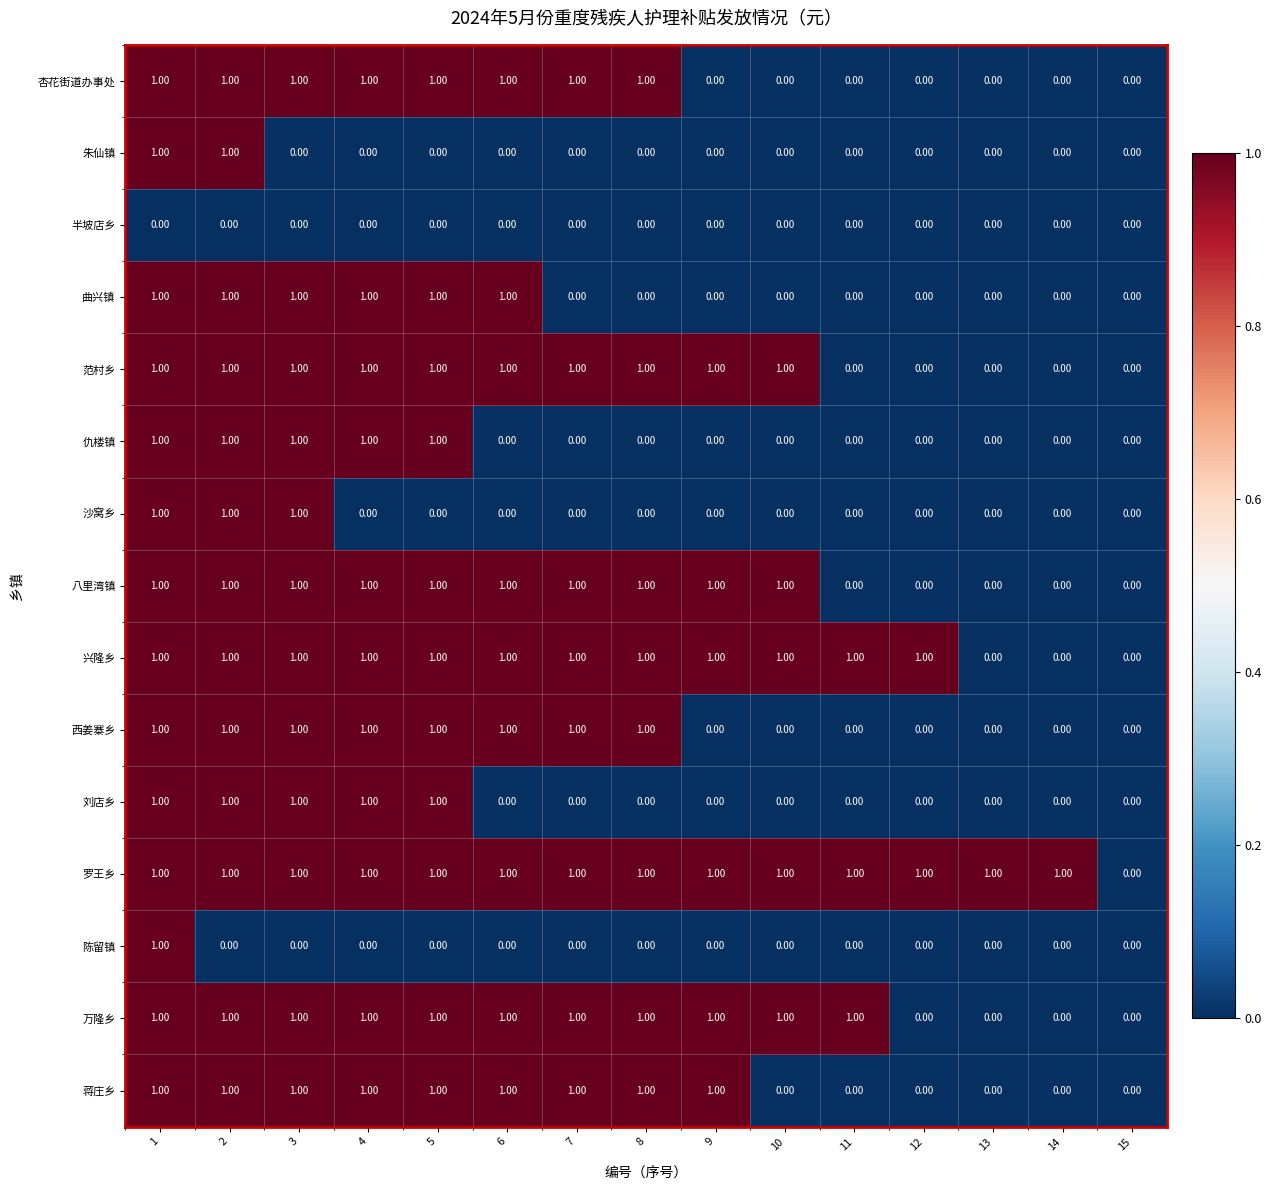

Which series has the largest total across all categories?

罗王乡